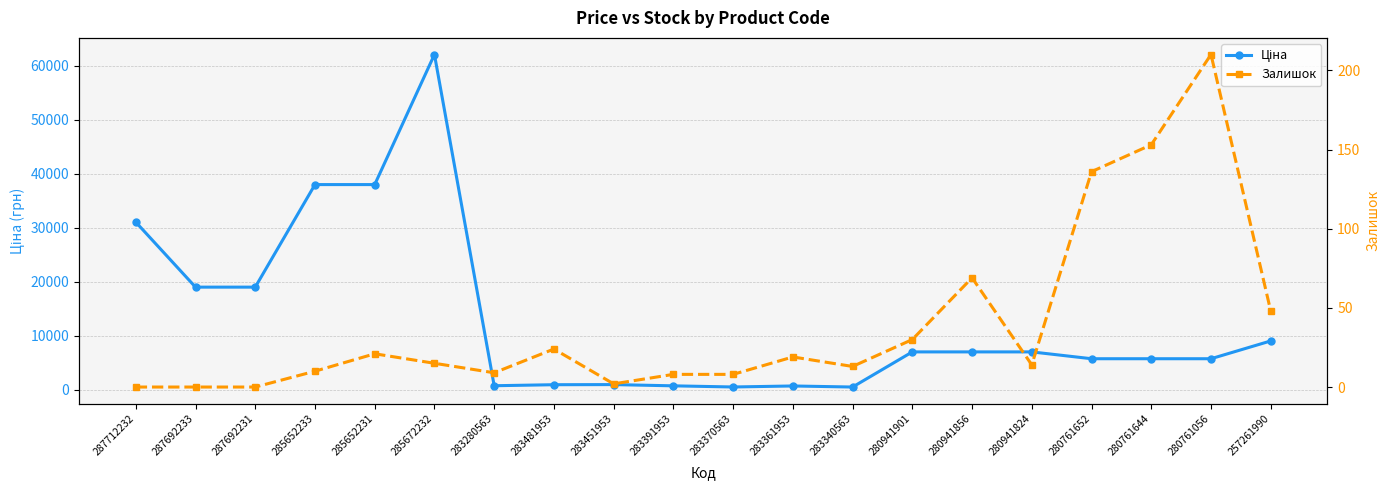

How many interior local peaks does the Залишок series have?

5